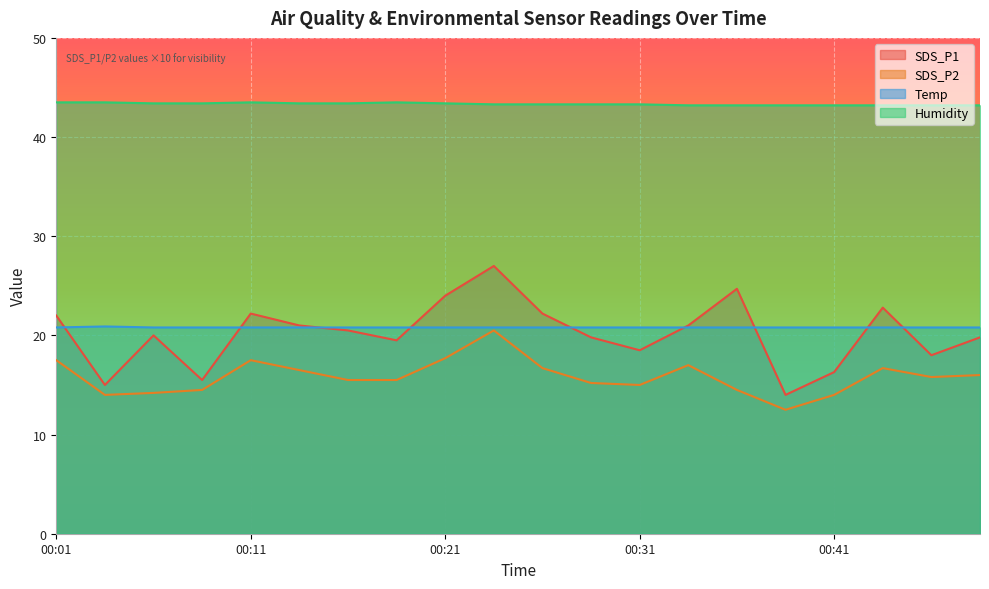

True or false: SDS_P2 has more than 1 points higher than both neighbors.

True